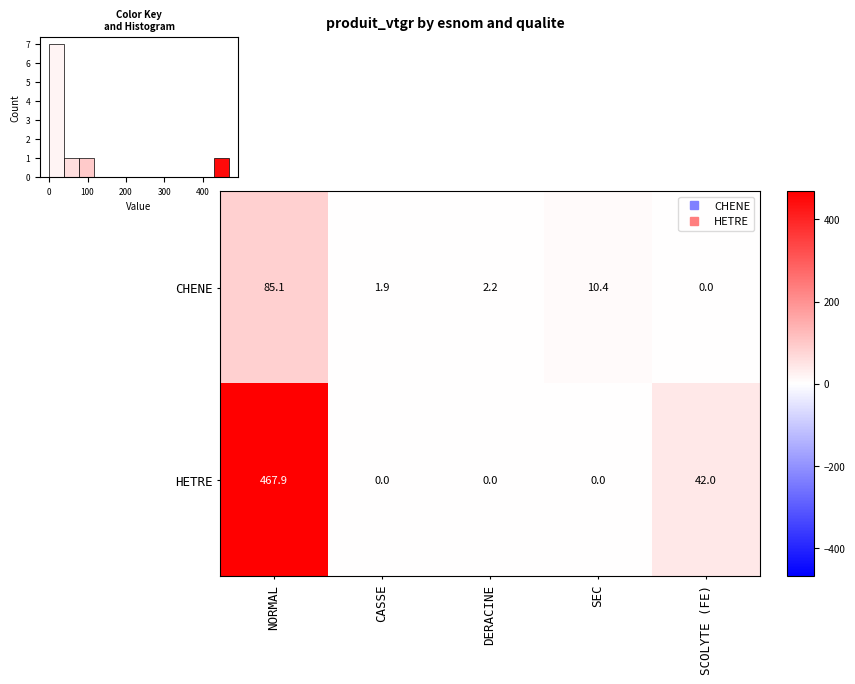

How many values in the CHENE series are below 2?

2